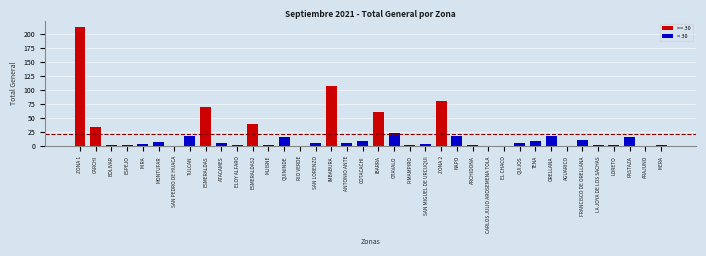

Which label corresponds to the largest value in the chart?

ZONA 1